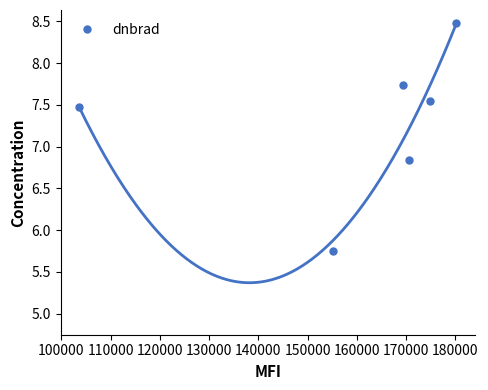

In dnbrad, how many points are lower than both neighbors (excluding endpoints)?

2